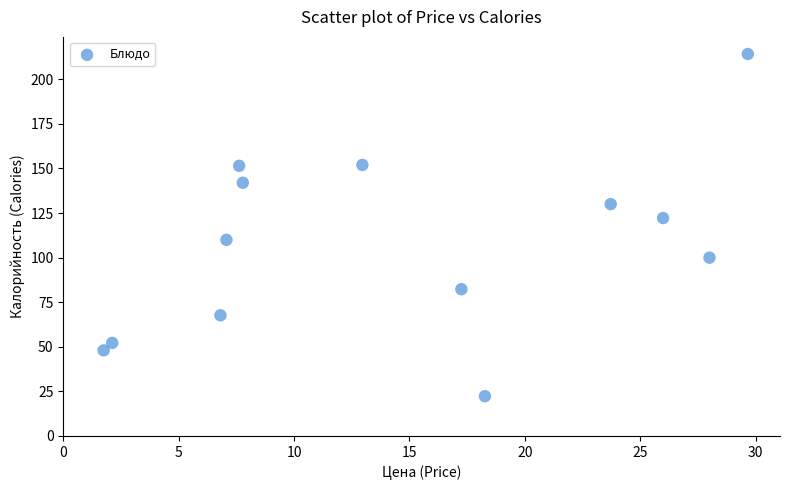

What Y value in the scatter plot is closest to 118?

122.2